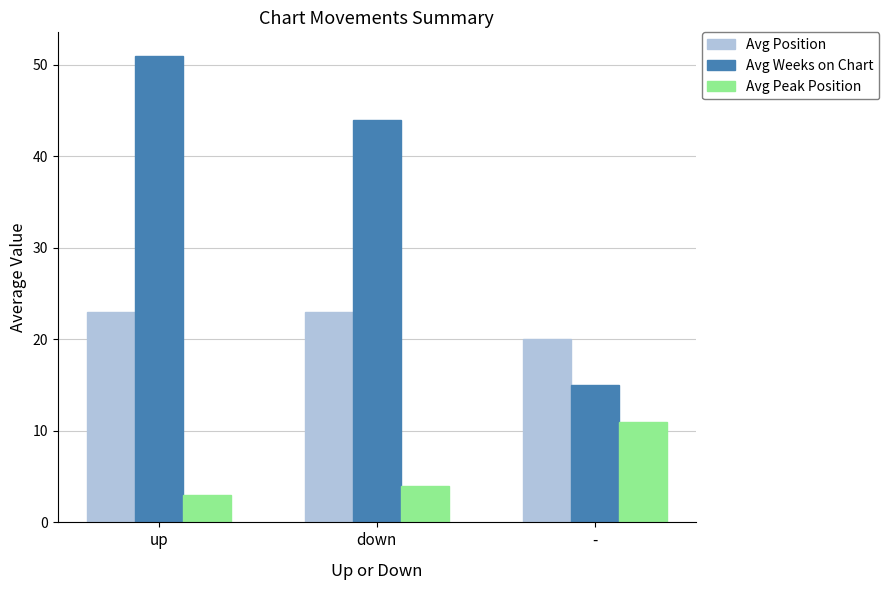

What is the label of the 2nd bar from the left?

down